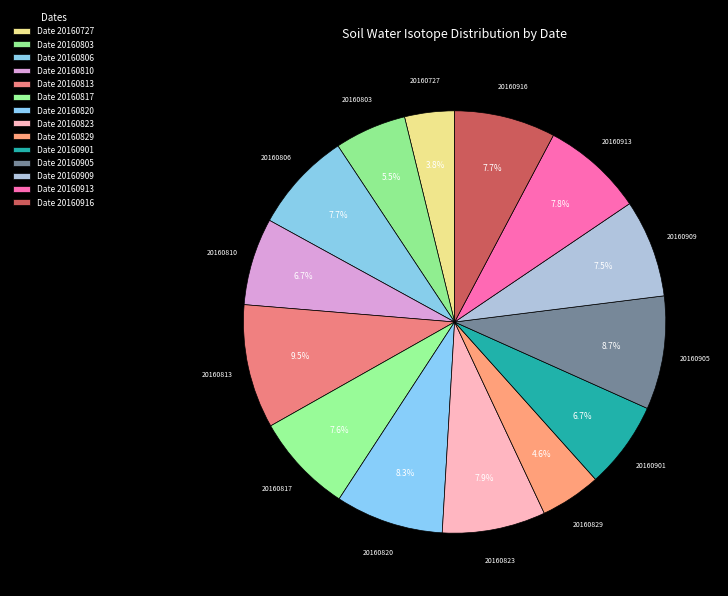

How many slices are in this pie chart?

14